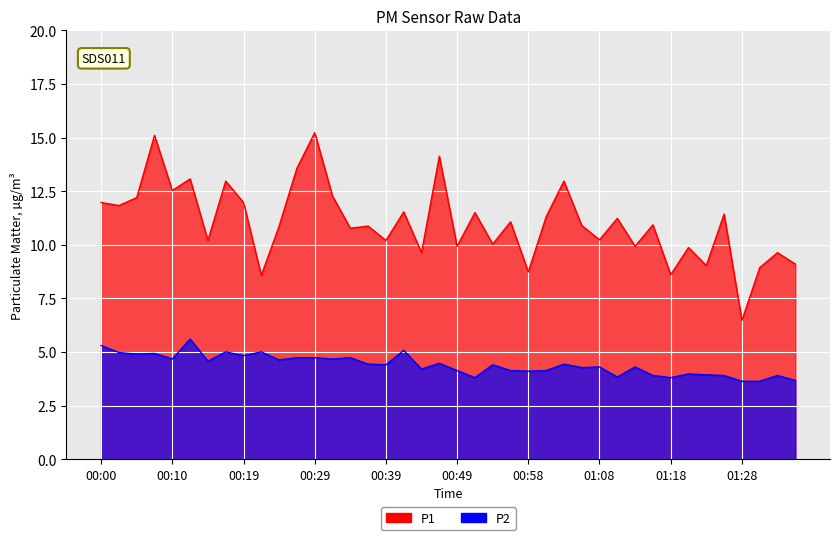

How many lines are shown in the chart?

2